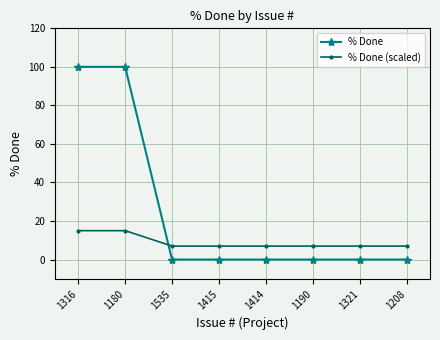

What is the label of the 7th point from the right?

1180